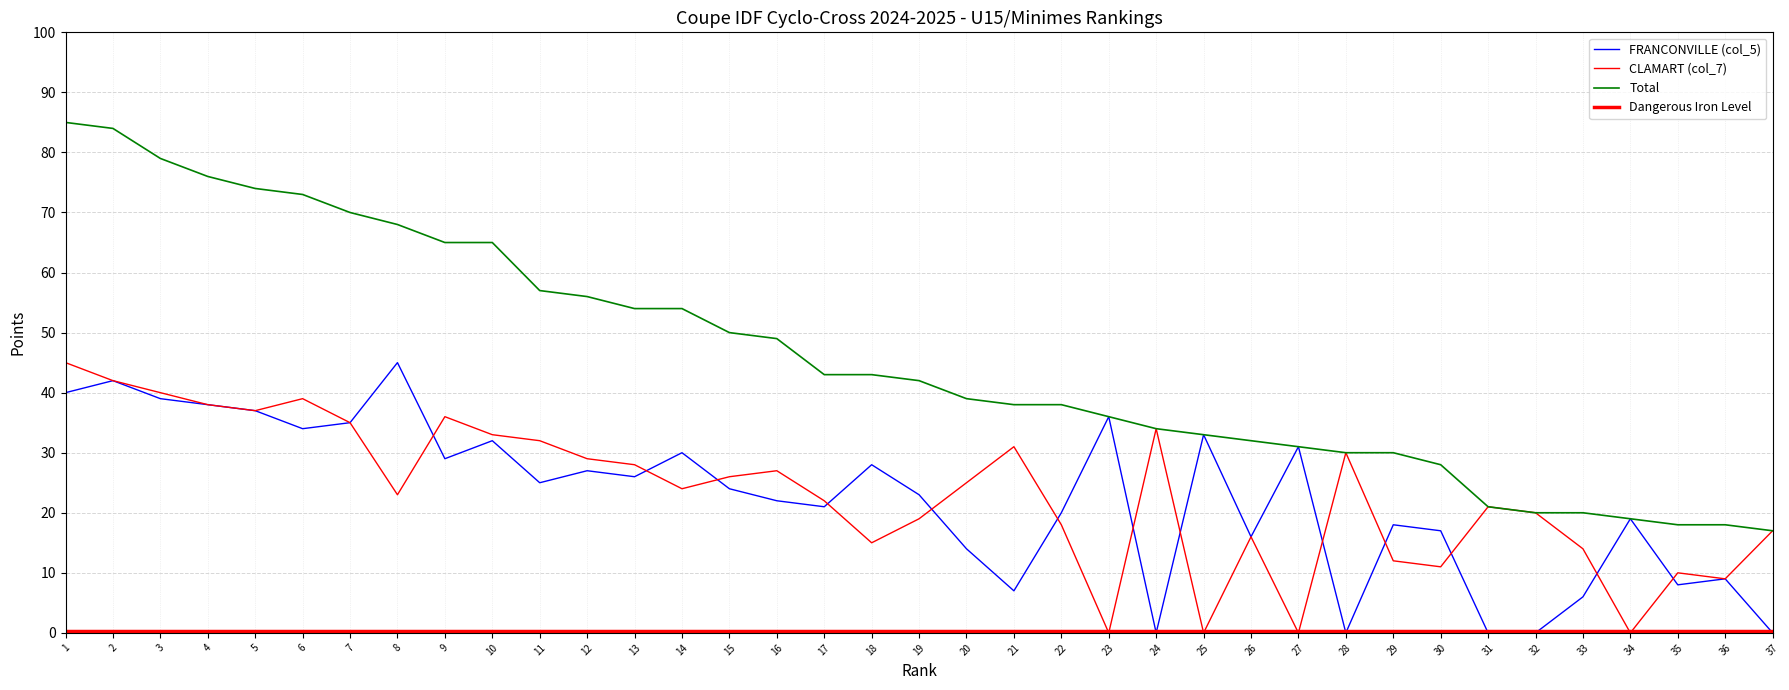

True or false: FRANCONVILLE (col_5) and Total intersect in this chart.

False